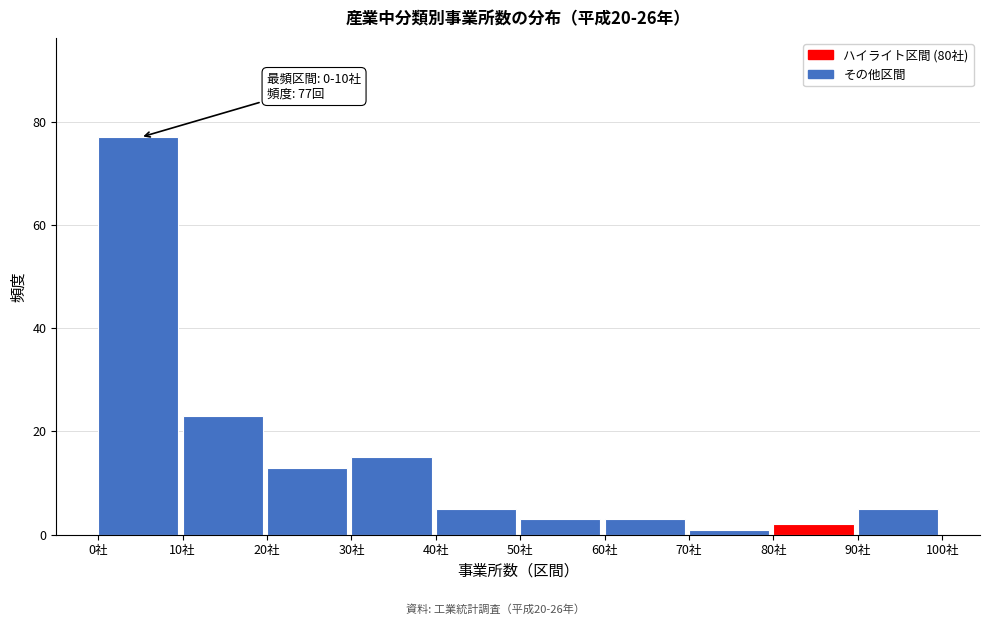

Which range on the x-axis has the tallest bar?

0 to 10